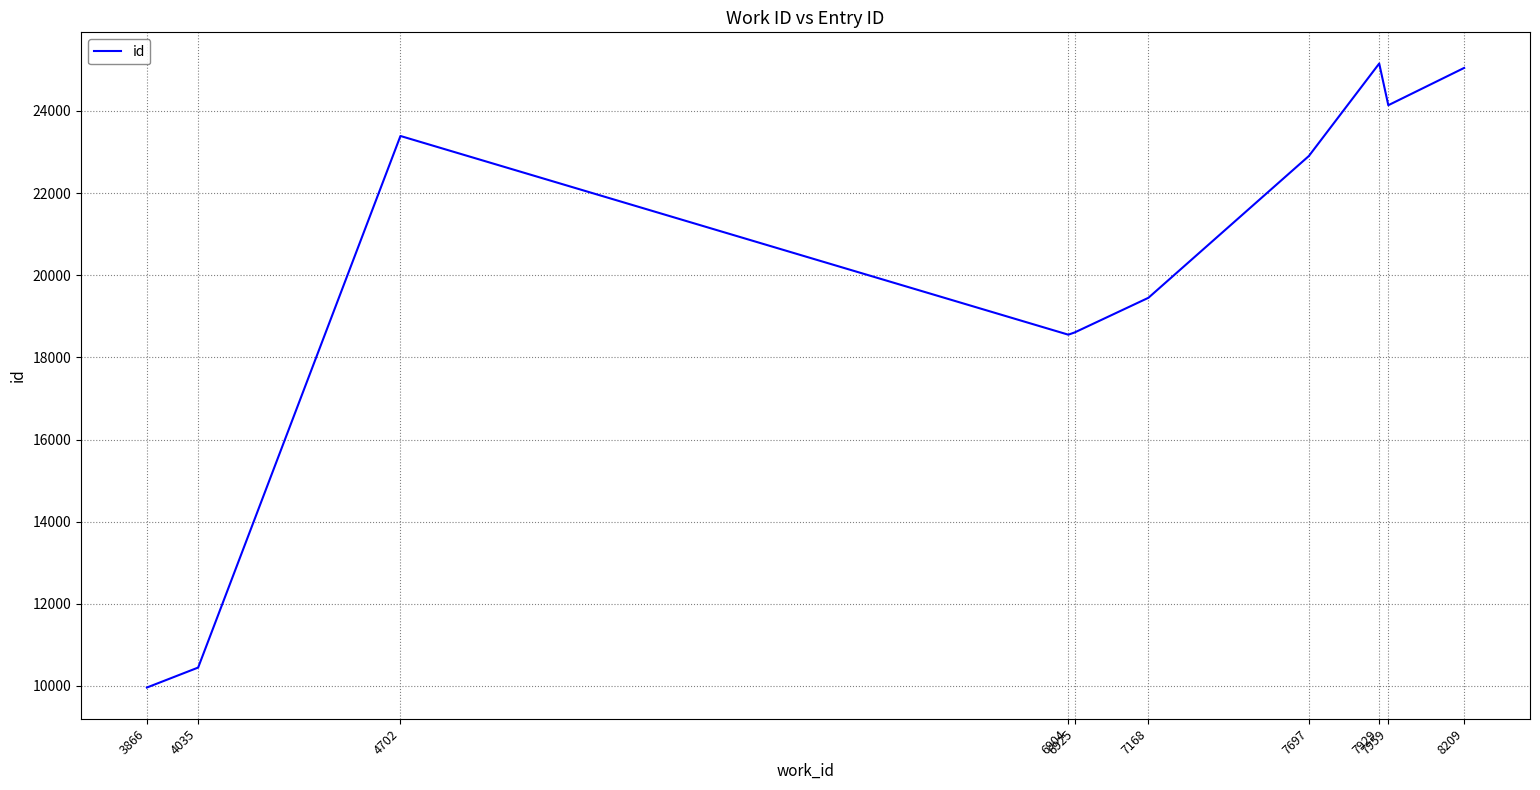

Is this an area chart (filled region under the line)?

No